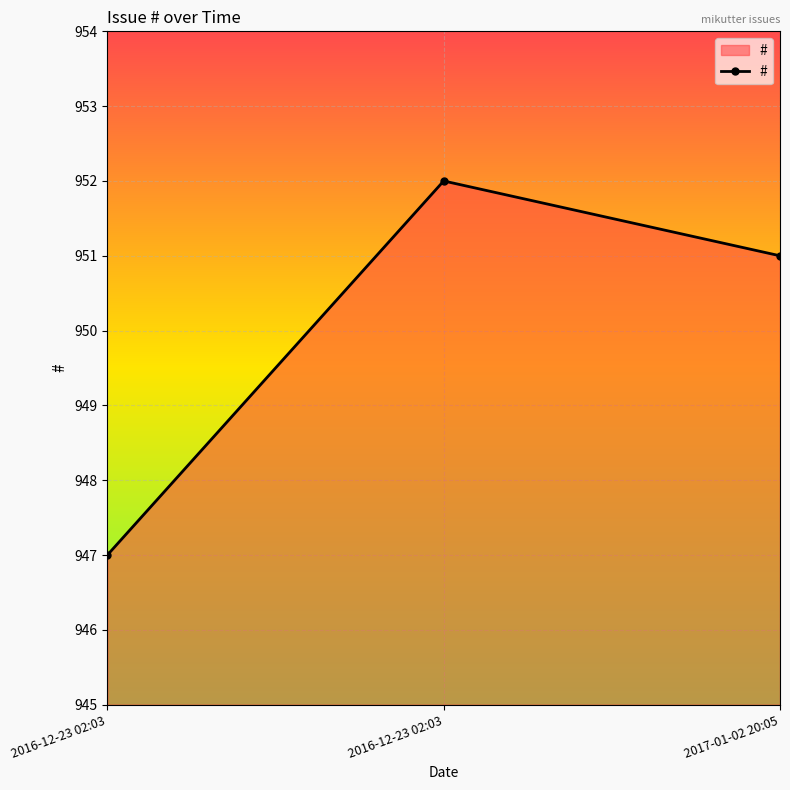

What is the smallest value displayed?

947